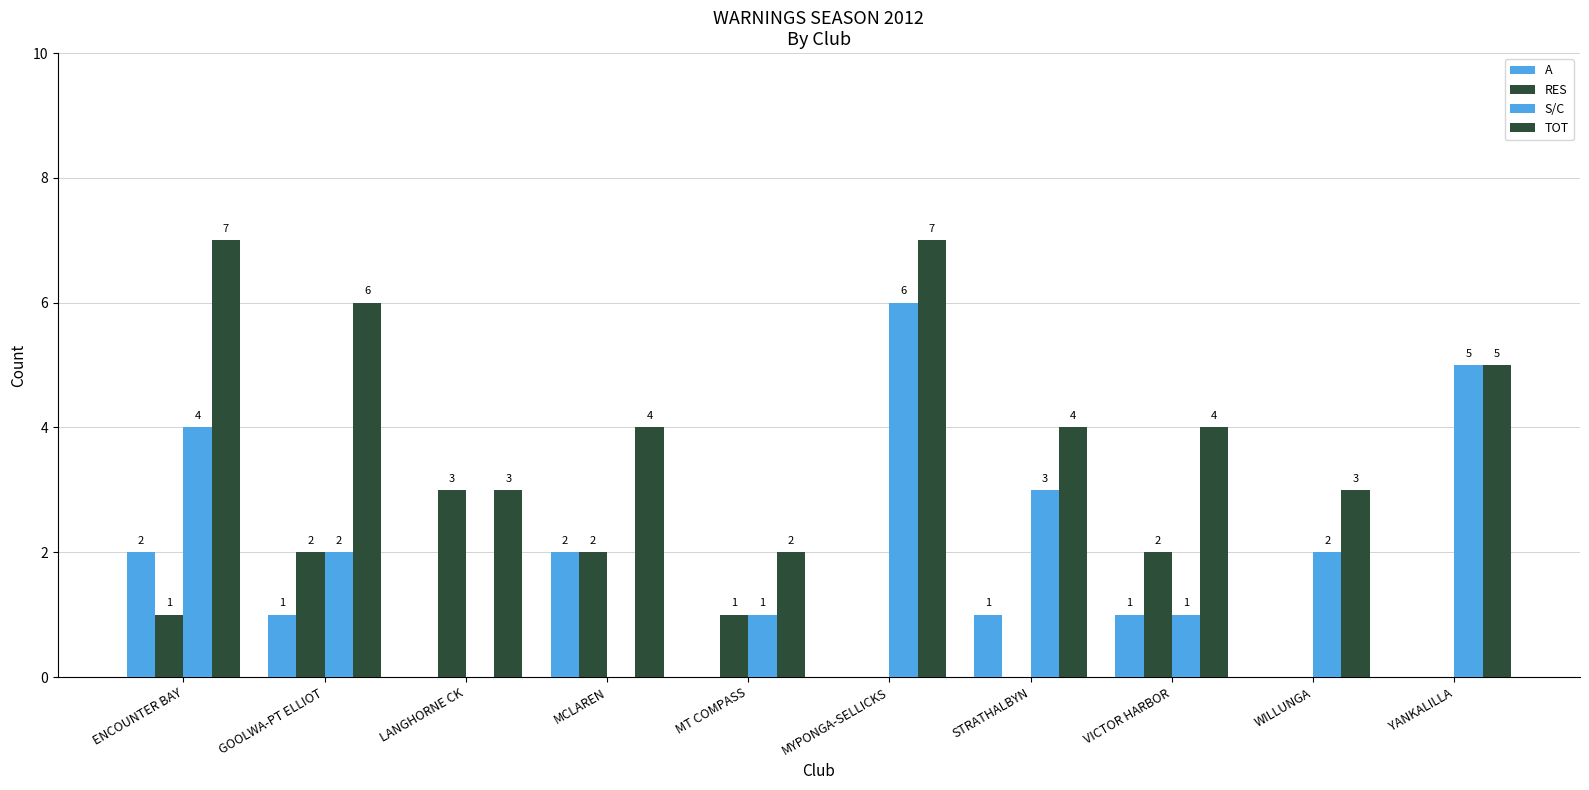

At which label does A first exceed 1?

ENCOUNTER BAY